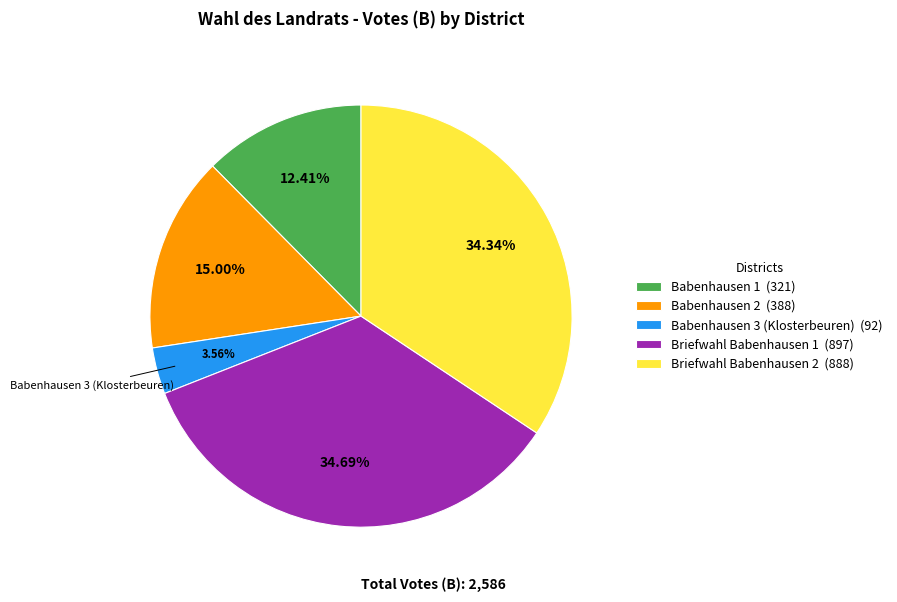

How many slices are in this pie chart?

5